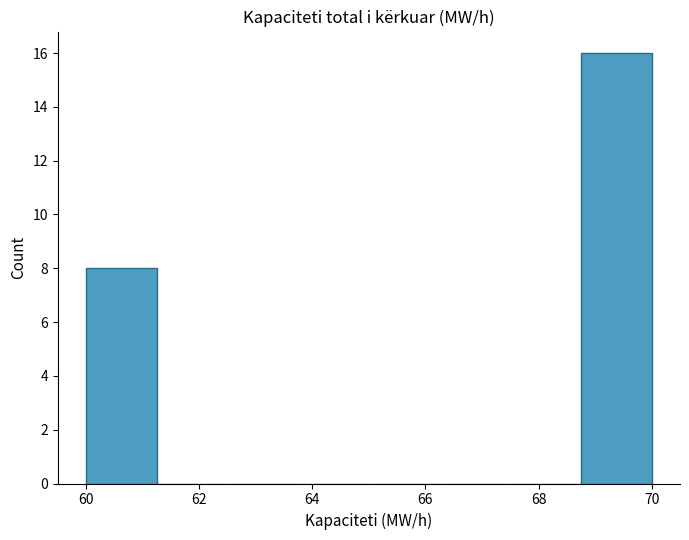

Reading left to right, list every bar in this chart as the range it spans on the x-axis followed by its height. Neither the bar edges nor the heights are printed on the chart, so give them approximately, as read against the axes.

60.00 to 61.25: 8
61.25 to 62.50: 0
62.50 to 63.75: 0
63.75 to 65.00: 0
65.00 to 66.25: 0
66.25 to 67.50: 0
67.50 to 68.75: 0
68.75 to 70.00: 16